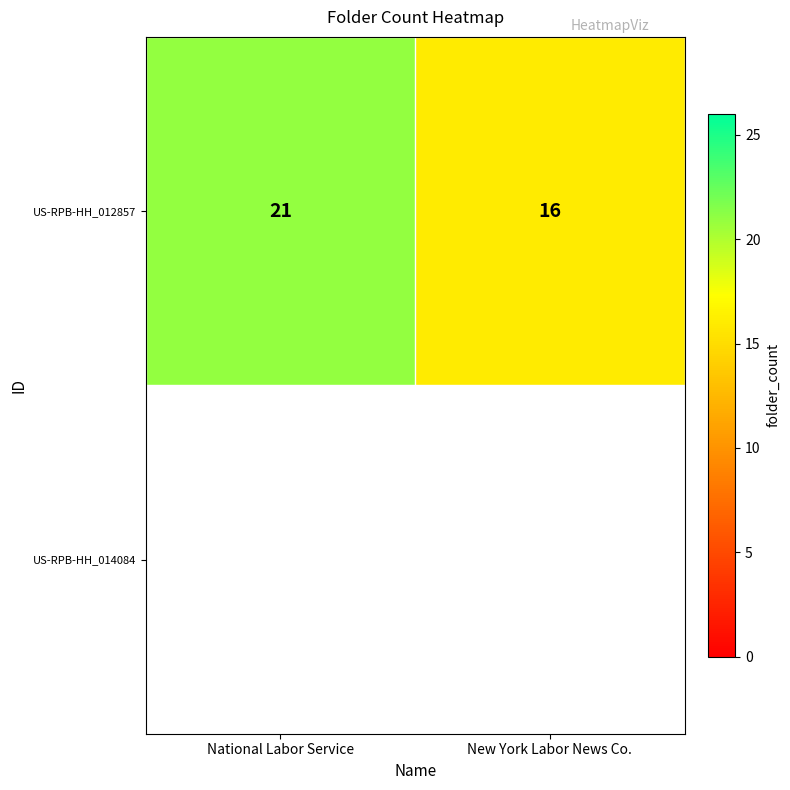

Approximately how many times larger is the value at New York Labor News Co. compared to National Labor Service?

0.8